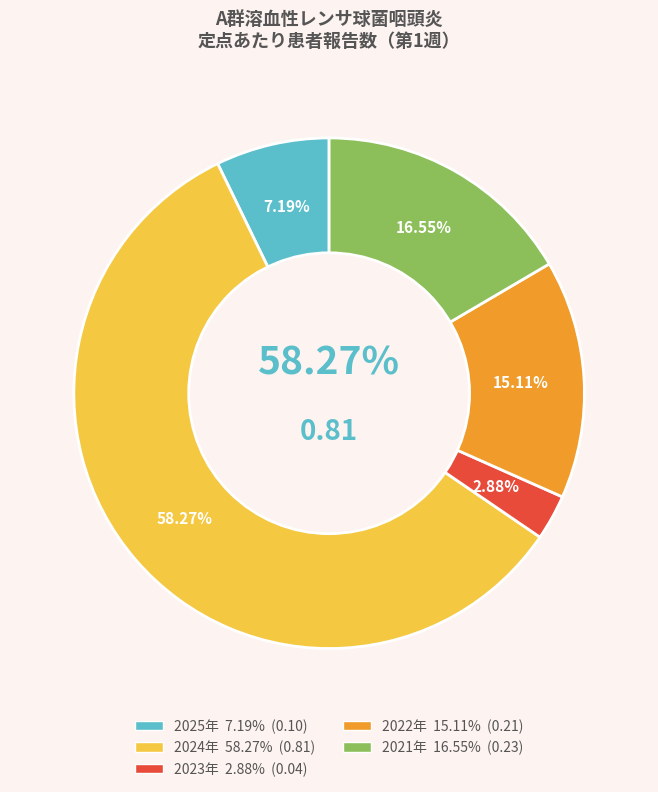

Is it true that 2021年 is 17% of the pie?

True